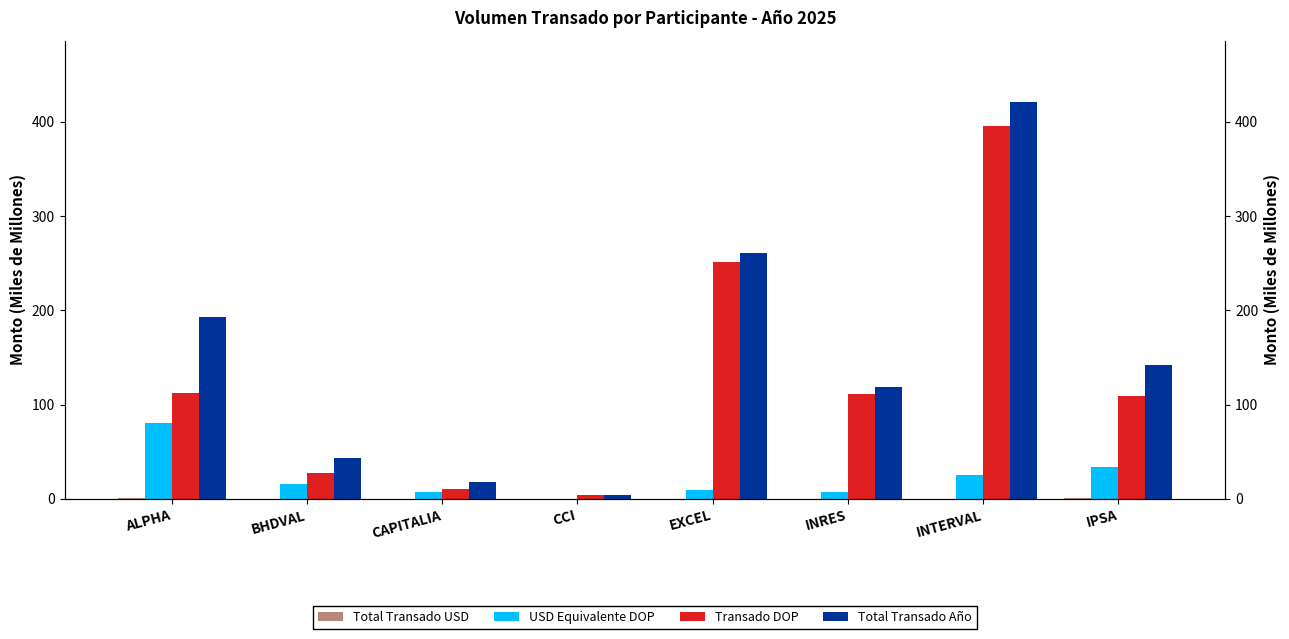

The Total Transado Año series shows 142.4 at IPSA. True or false?

True